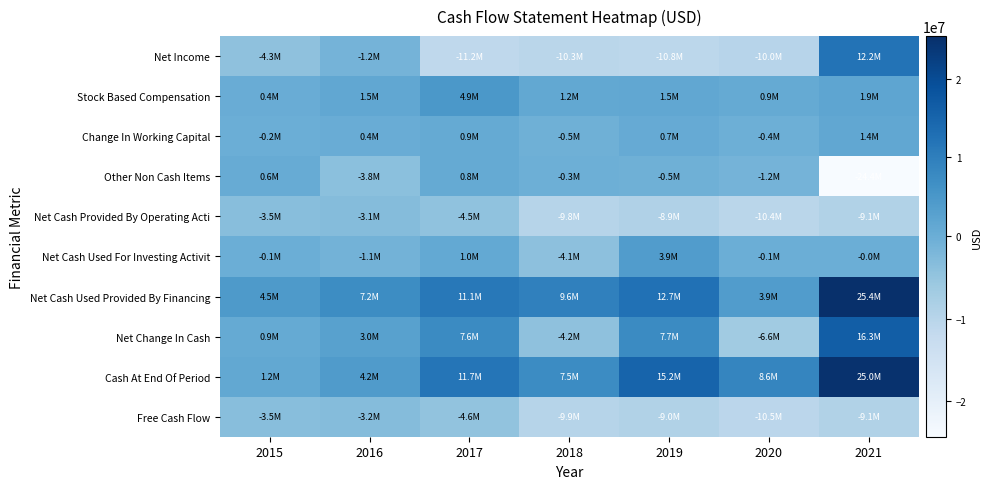

Reading right to left, what are all the values shown in this chart?

Net Income: 2021=12187000	2020=-9983000	2019=-10795000	2018=-10304000	2017=-11197000	2016=-1199000	2015=-4282000
Stock Based Compensation: 2021=1861000	2020=901000	2019=1483000	2018=1233000	2017=4885000	2016=1490000	2015=366000
Change In Working Capital: 2021=1409000	2020=-351000	2019=691000	2018=-506000	2017=909000	2016=353000	2015=-183000
Other Non Cash Items: 2021=-24356000	2020=-1215000	2019=-536000	2018=-273000	2017=834000	2016=-3821000	2015=576000
Net Cash Provided By Operating Acti: 2021=-9063000	2020=-10423000	2019=-8919000	2018=-9796000	2017=-4526000	2016=-3142000	2015=-3495000
Net Cash Used For Investing Activit: 2021=-17000	2020=-86000	2019=3946000	2018=-4068000	2017=1002000	2016=-1116000	2015=-54000
Net Cash Used Provided By Financing: 2021=25381000	2020=3917000	2019=12652000	2018=9624000	2017=11107000	2016=7216000	2015=4465000
Net Change In Cash: 2021=16301000	2020=-6592000	2019=7679000	2018=-4240000	2017=7583000	2016=2958000	2015=915000
Cash At End Of Period: 2021=24964000	2020=8593000	2019=15185000	2018=7506000	2017=11746000	2016=4163000	2015=1205000
Free Cash Flow: 2021=-9080000	2020=-10476000	2019=-8959000	2018=-9864000	2017=-4577000	2016=-3183000	2015=-3549000